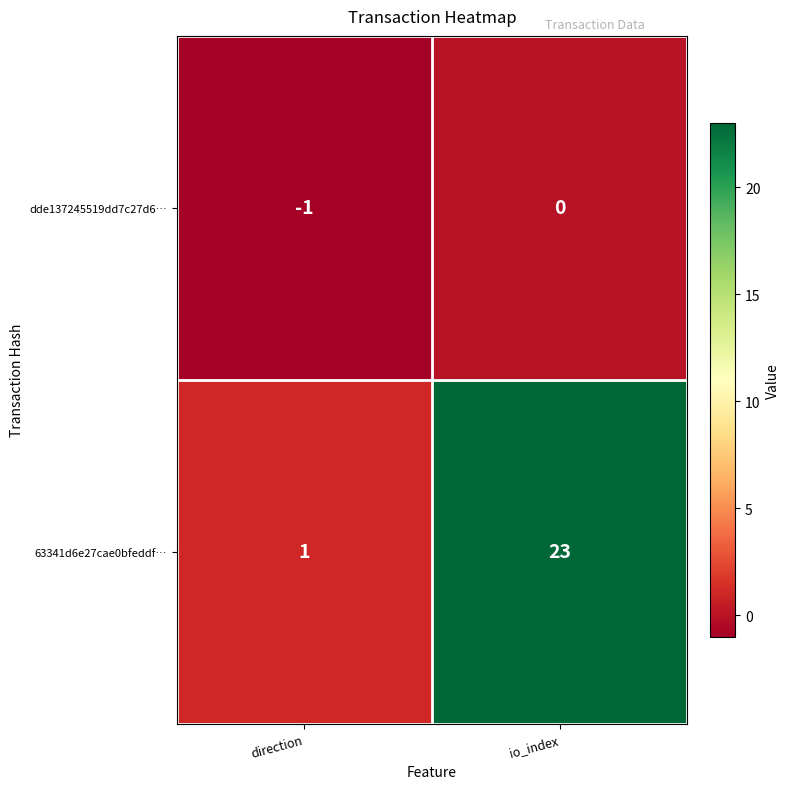

What is the difference between the highest and lowest values at io_index?

23